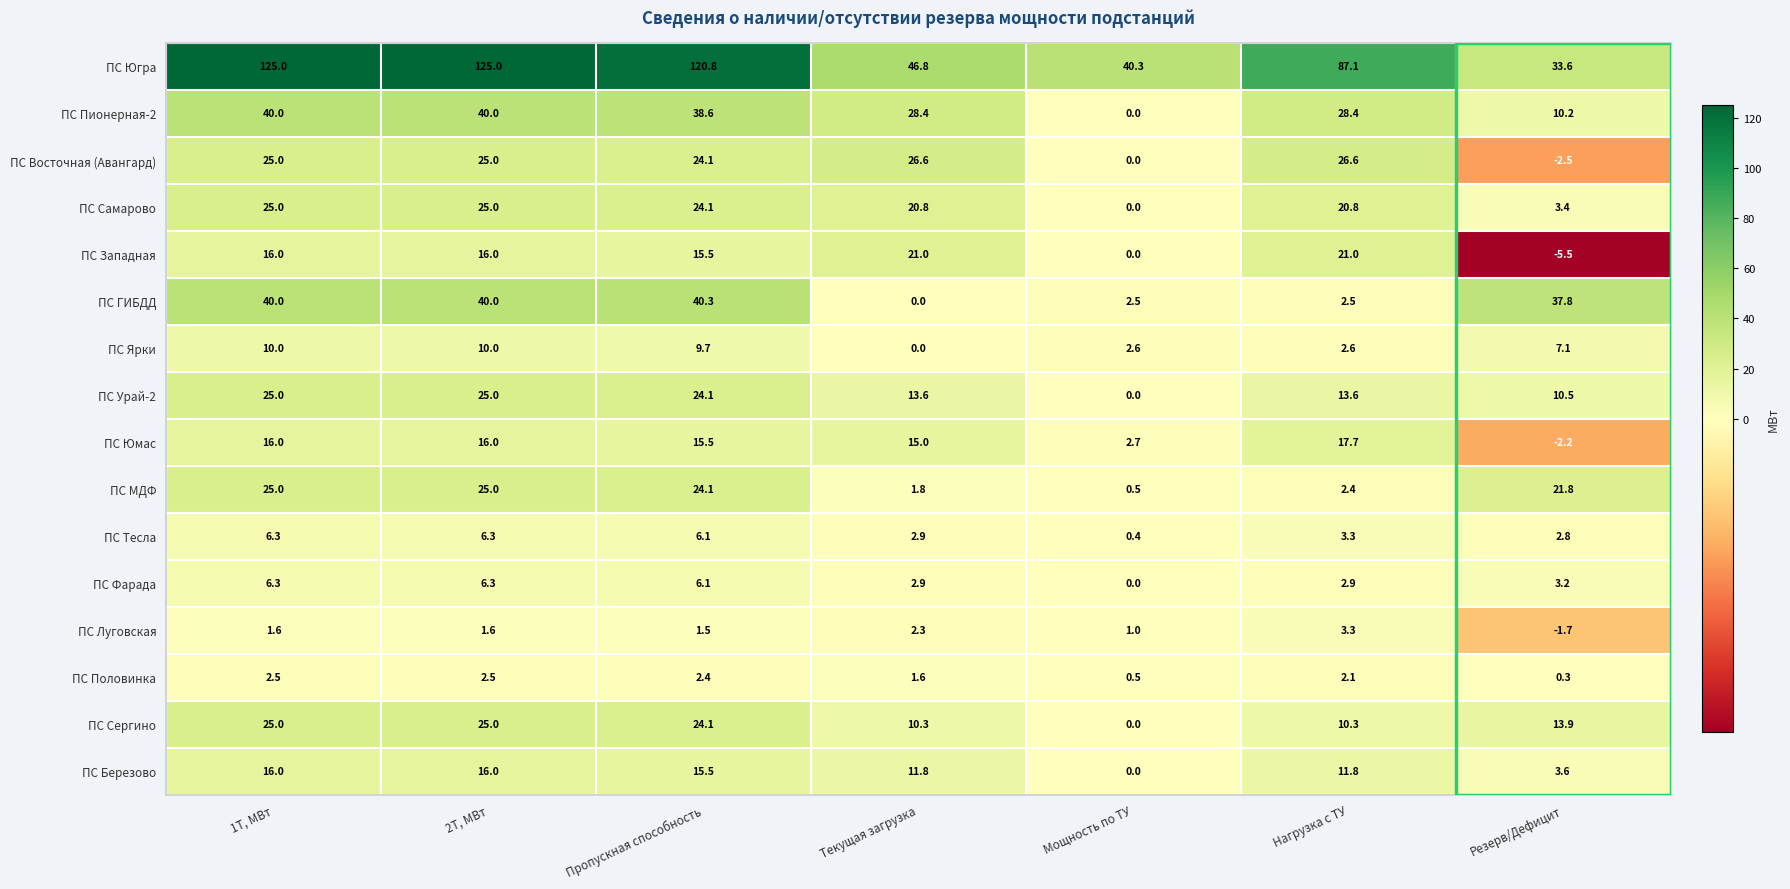

At which label does ПС Пионерная-2 first exceed 28?

1Т, МВт